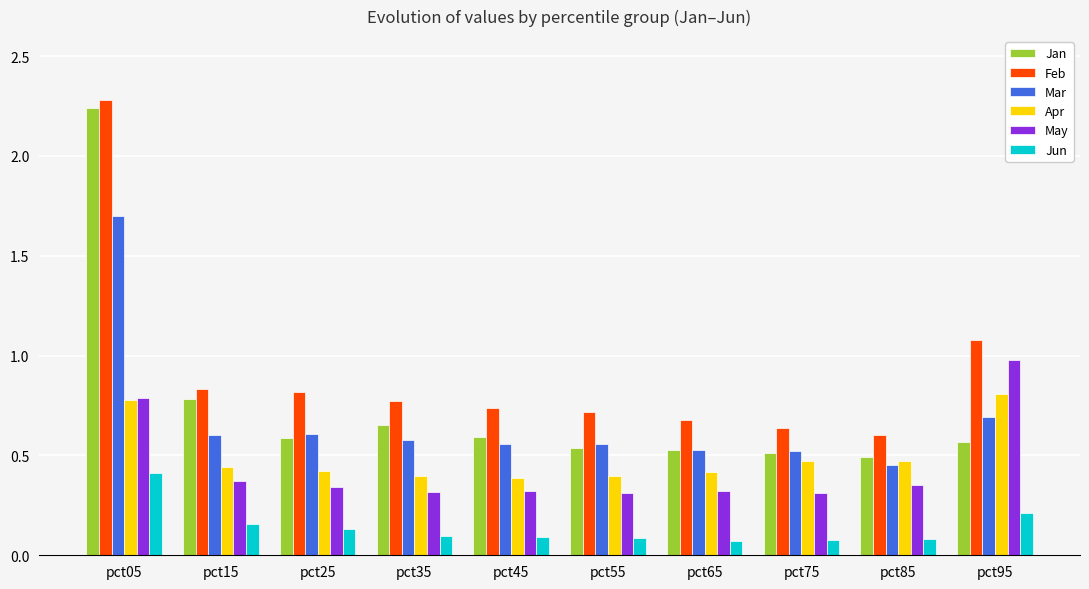

What is the greatest value displayed?

2.3